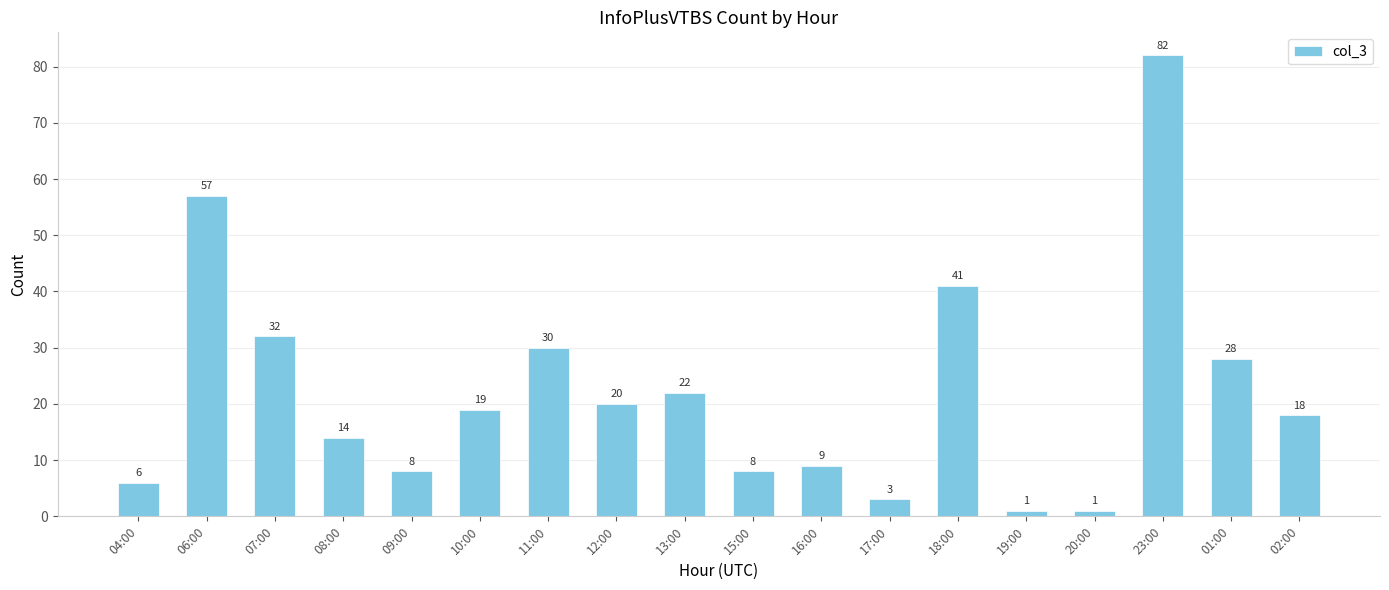

Reading left to right, list all the values displayed in this chart.

6	57	32	14	8	19	30	20	22	8	9	3	41	1	1	82	28	18